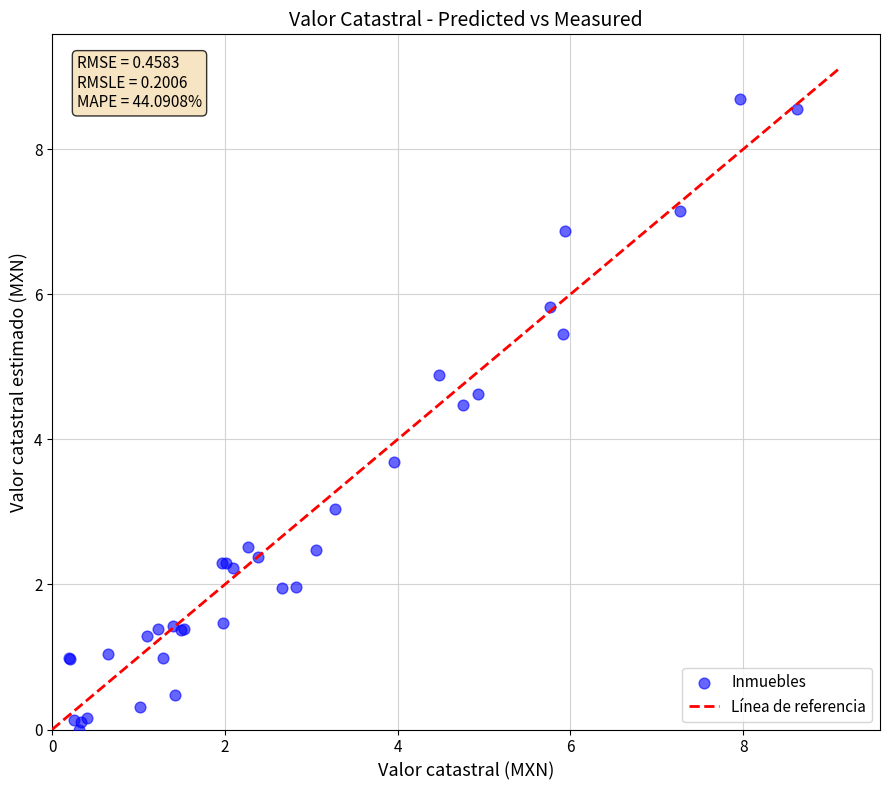

What Y value in the scatter plot is closest to 4?

3.7